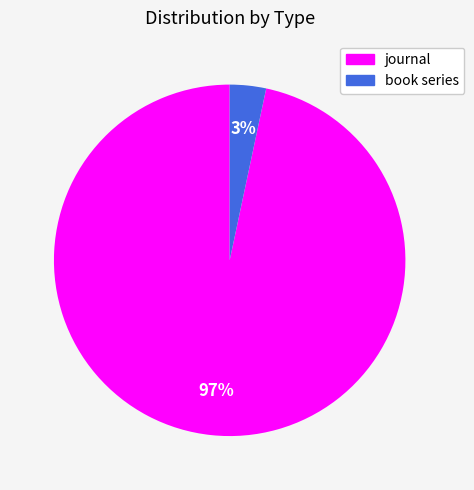

Which slice represents more than half of the pie?

journal